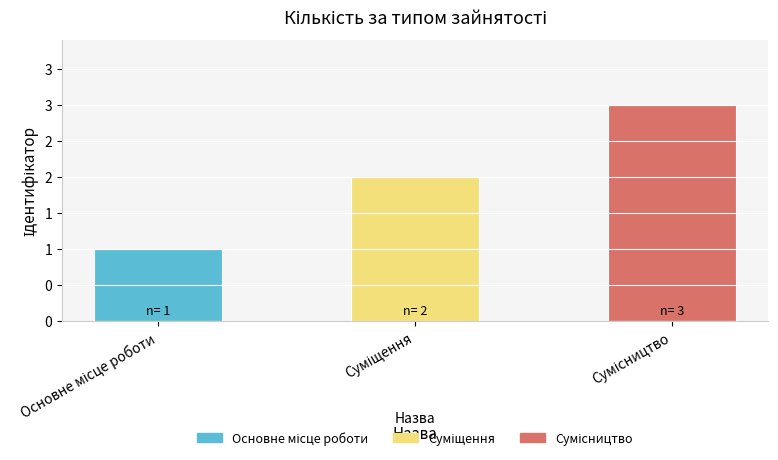

Where does the data first go above 2?

Сумісництво